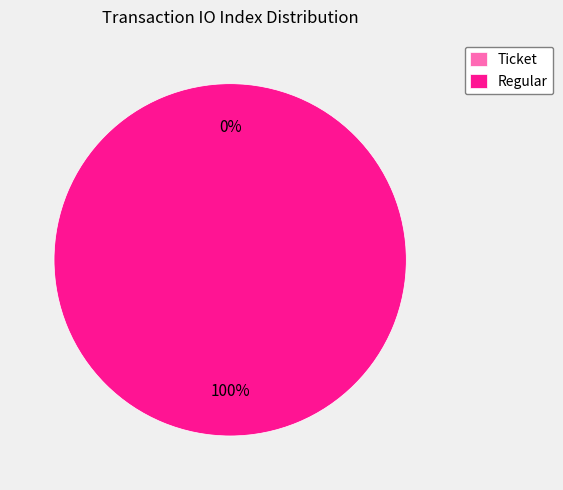

To the nearest percent, what is the average slice percentage?

50%